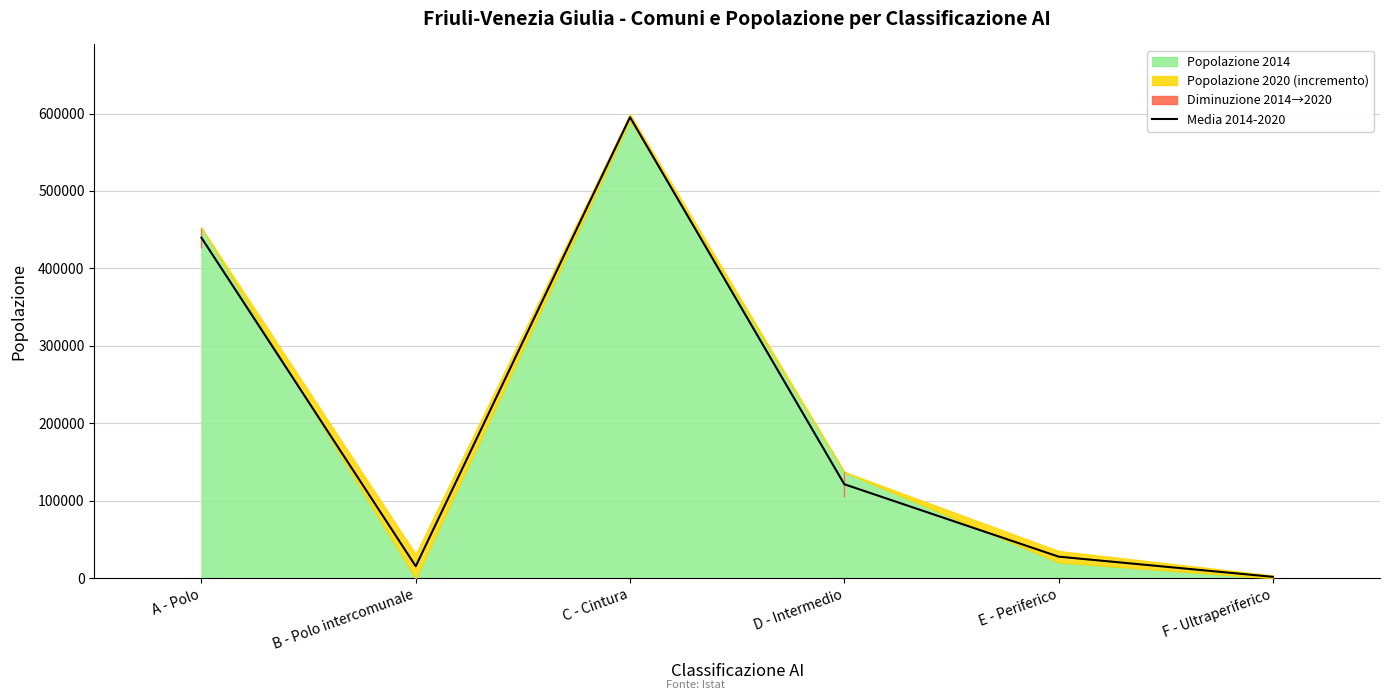

Reading left to right, list all the values displayed in this chart.

A - Polo=439611.5	B - Polo intercomunale=15493.0	C - Cintura=595249.5	D - Intermedio=121393.0	E - Periferico=27914.5	F - Ultraperiferico=1848.5